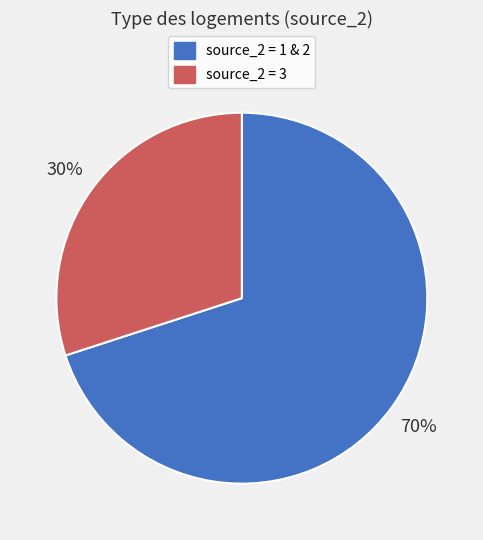

To the nearest percent, what is the average slice percentage?

50%